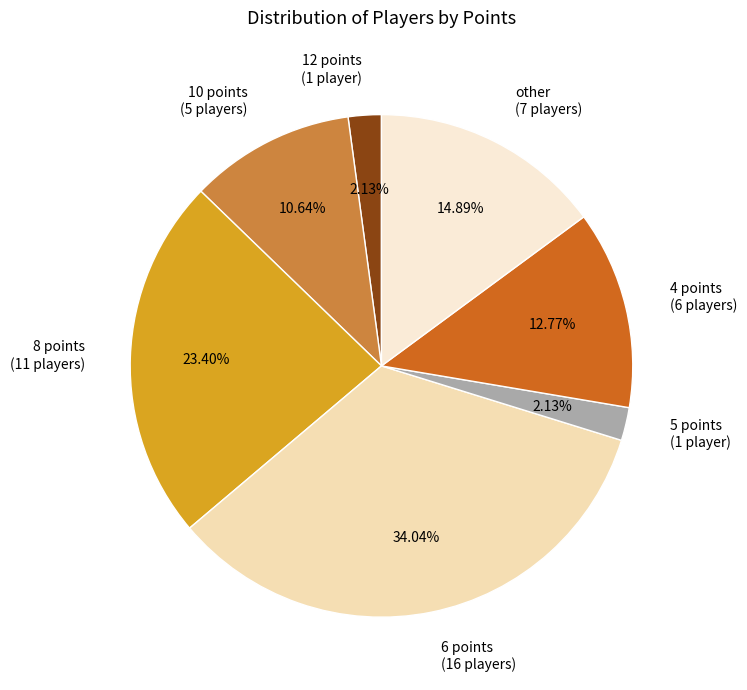

What is the ratio of the value at 4 points to the value at 8 points?

0.5